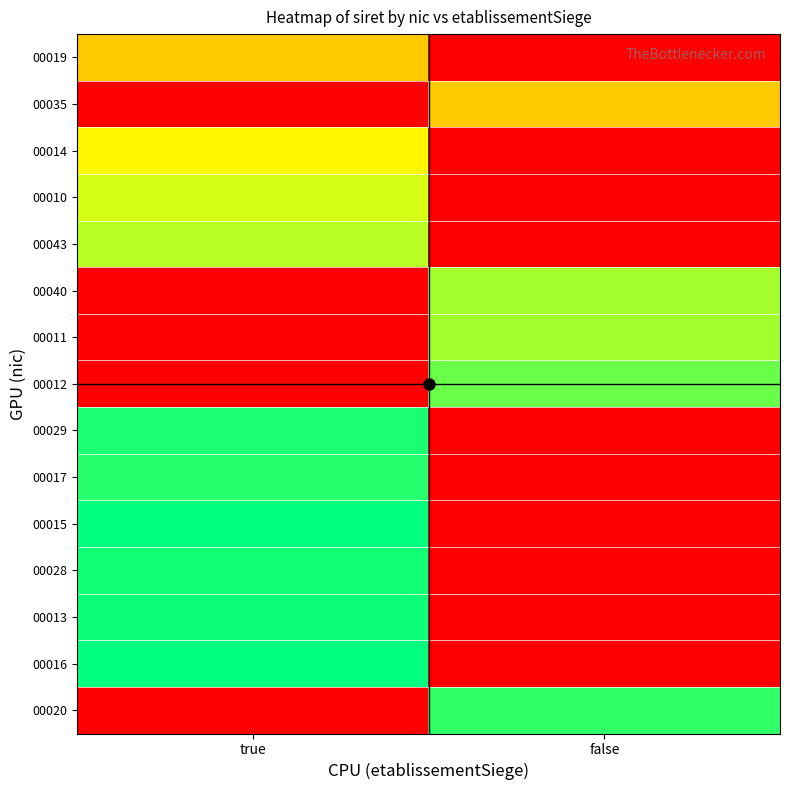

At how many categories does at least one series exceed 0?

2